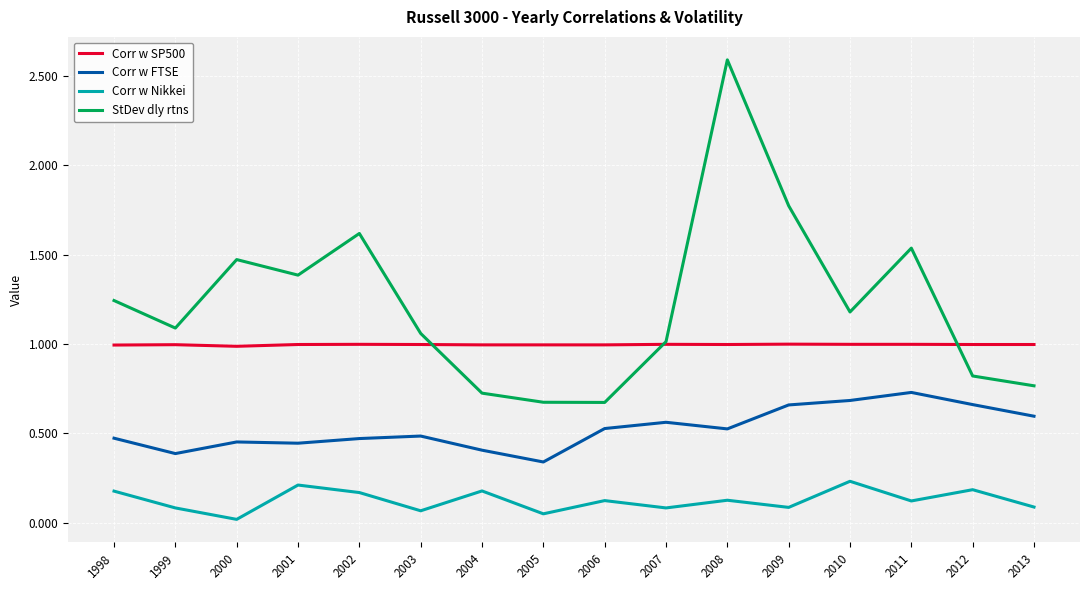

Which series has the largest range (max minus min)?

StDev dly rtns